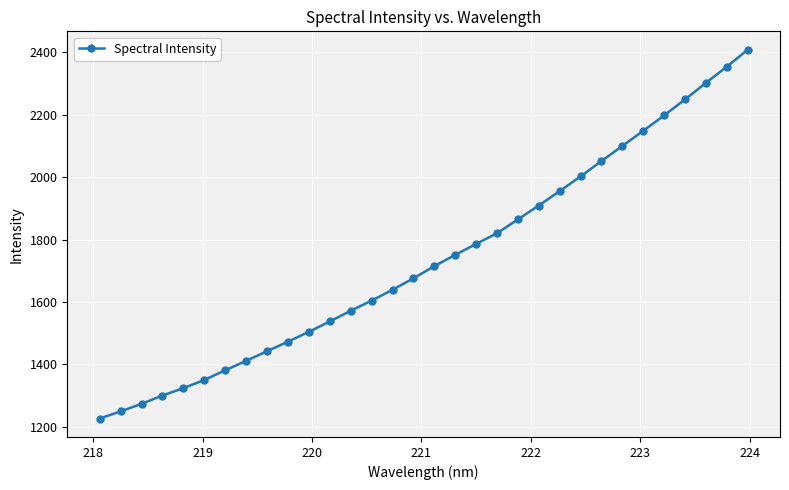

What is the minimum value shown in the chart?

1226.2